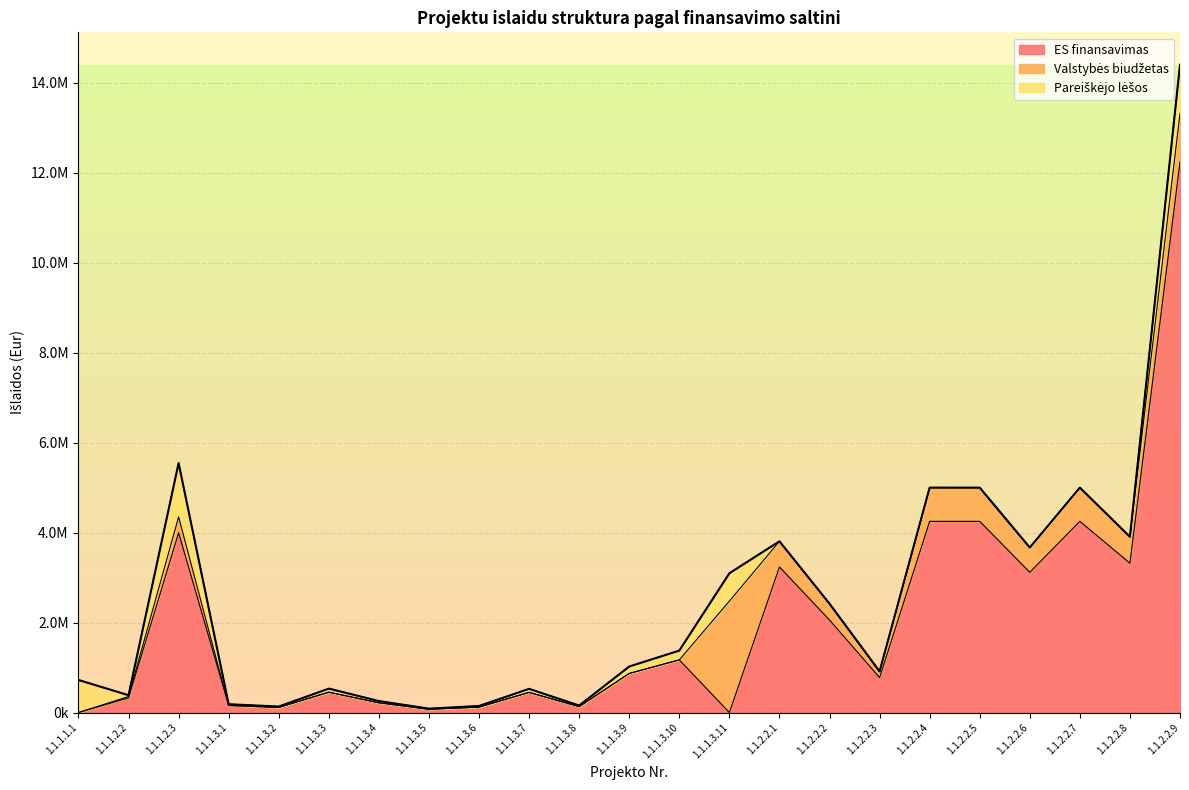

Between 1.1.1.2.3 and 1.1.2.2.7, which is larger?

1.1.2.2.7